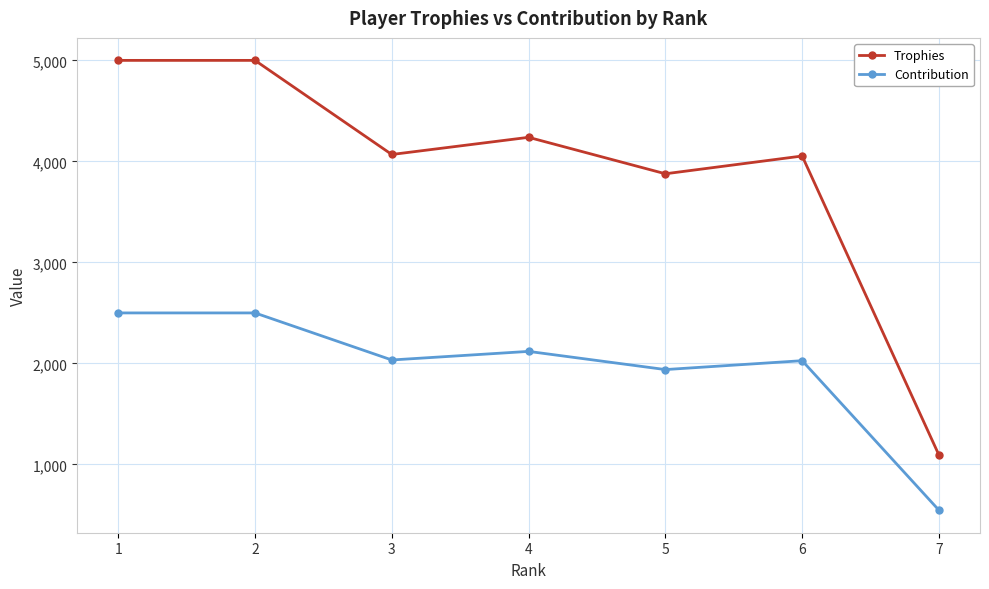

What value does the Contribution series have at 7, to the nearest 50?

550